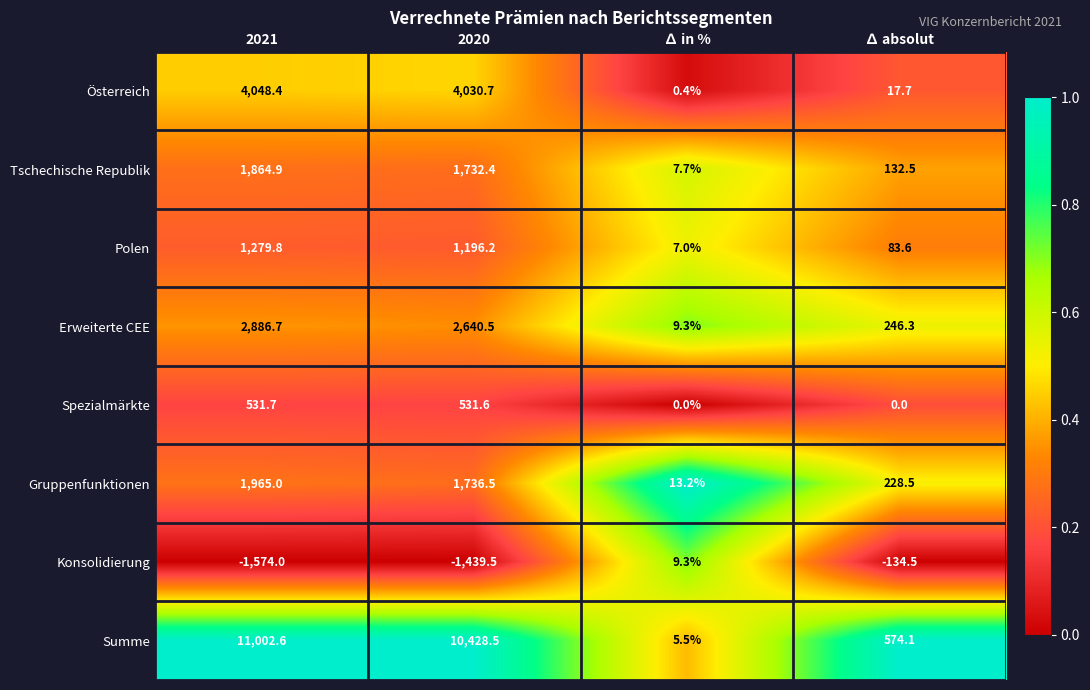

What is the difference between the maximum and second lowest values in the Spezialmärkte series?

531.7